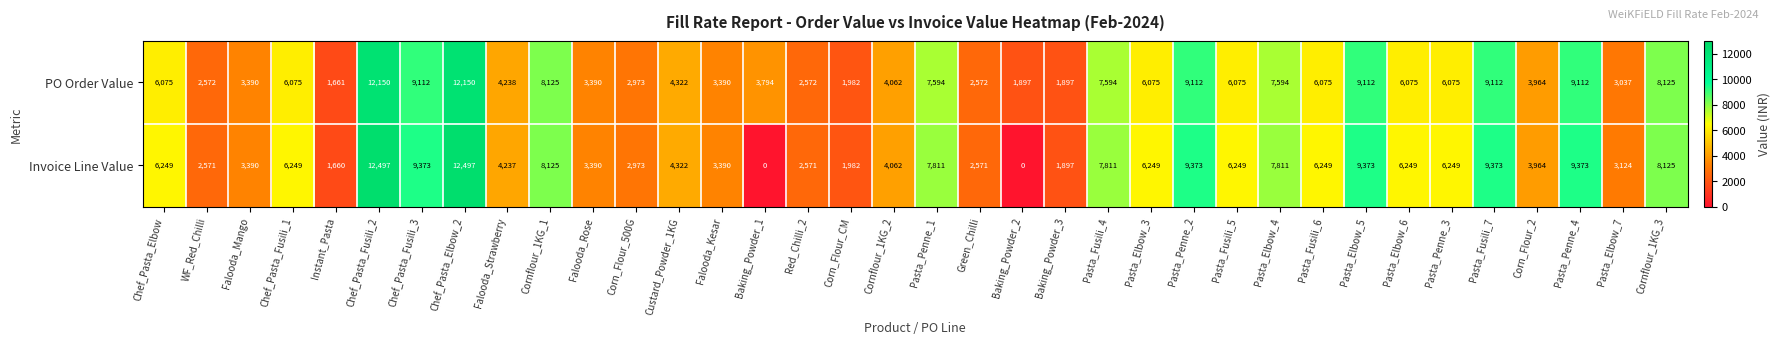

Which series has the largest total across all categories?

PO Order Value